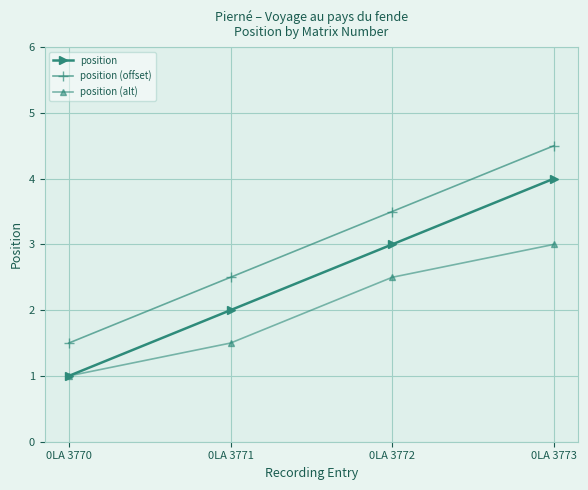

What is the difference between the maximum and minimum values in the position series?

3.0